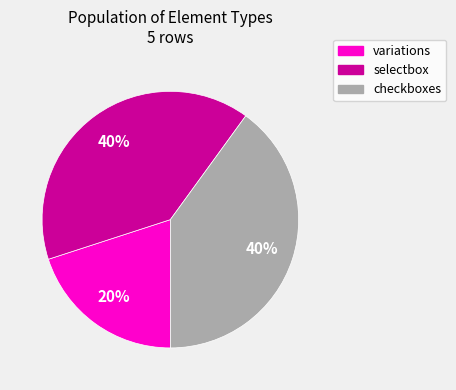

To the nearest percent, what is the difference between the largest and smallest slice percentages?

20%